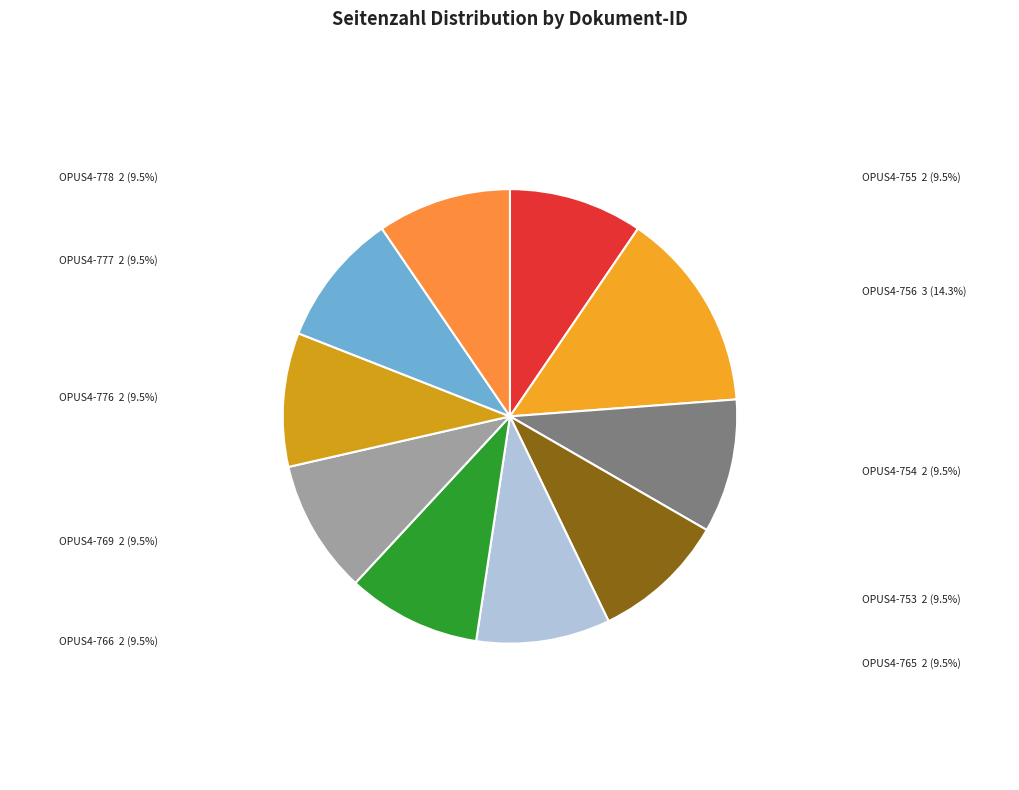

Do OPUS4-754 and OPUS4-776 together represent more than half of the pie?

No